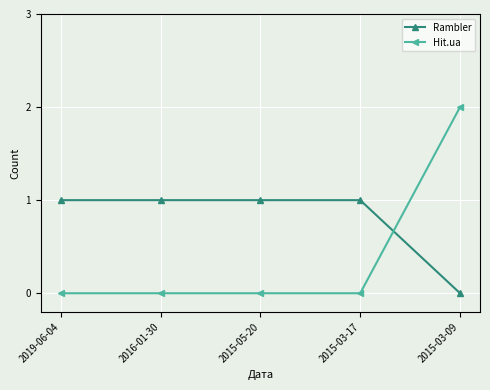

The Rambler series shows 1 at 2019-06-04. True or false?

True